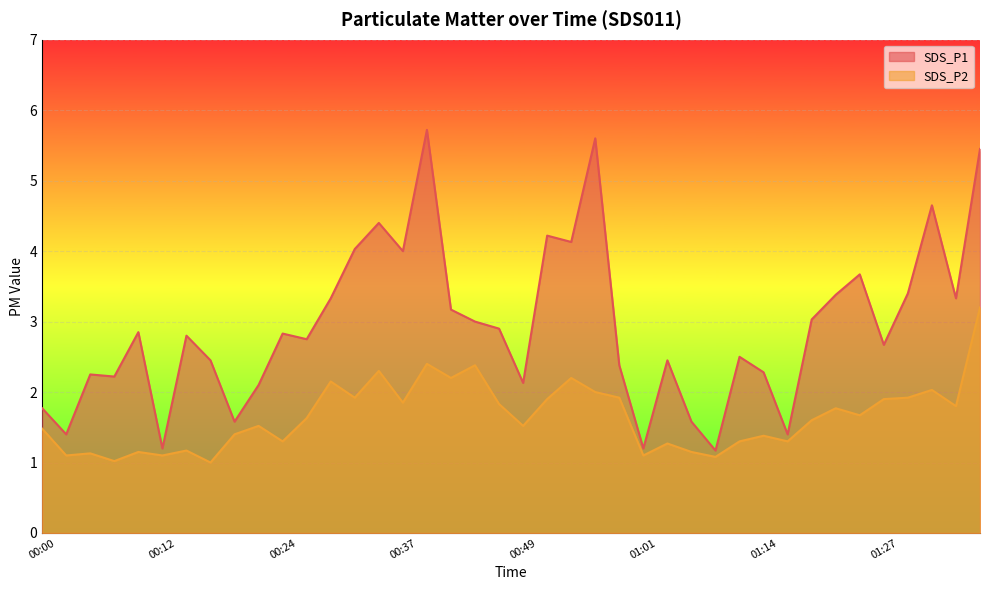

What is the maximum value shown in the chart?

5.7